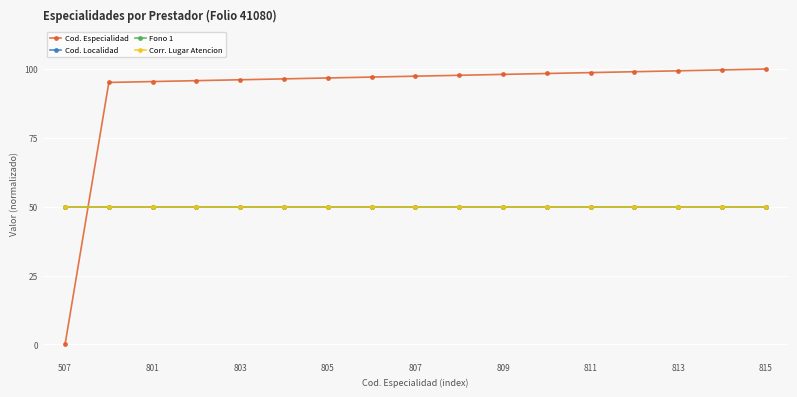

Which series has the widest spread of values?

Cod. Especialidad